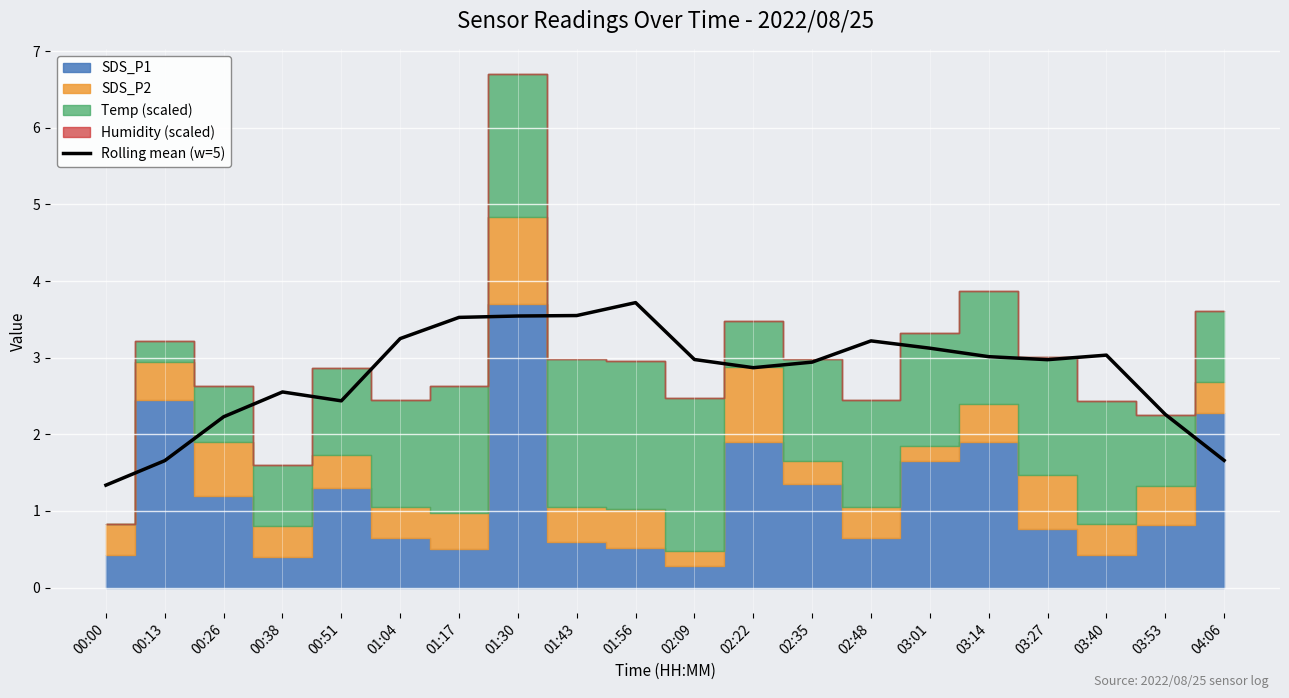

Reading left to right, extract all data points from this chart.

1.3	1.7	2.2	2.6	2.4	3.2	3.5	3.5	3.6	3.7	3.0	2.9	2.9	3.2	3.1	3.0	3.0	3.0	2.3	1.7